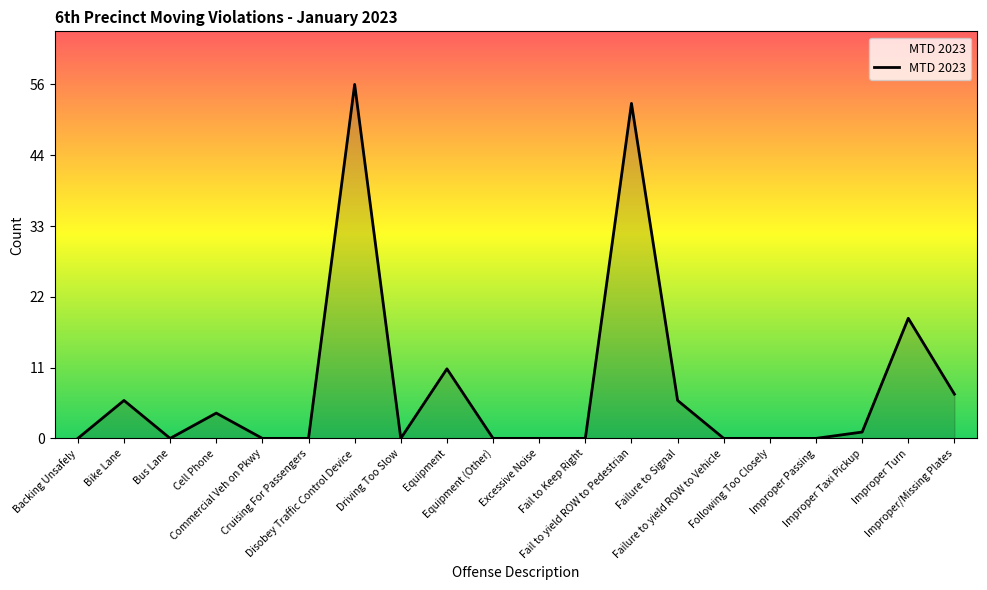

Is this an area chart (filled region under the line)?

Yes